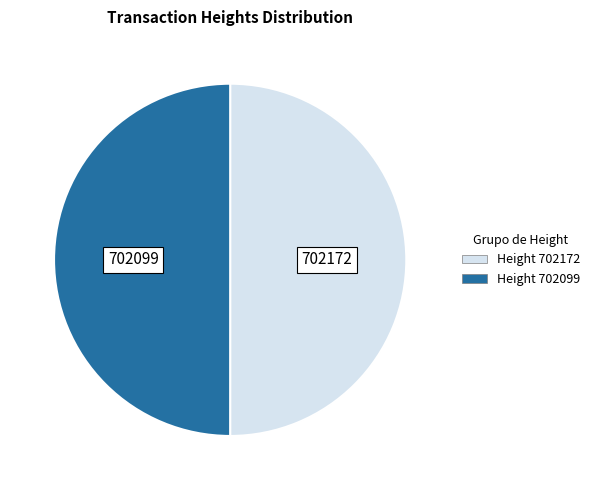

What is the ratio of the value at Height 702172 to the value at Height 702099?

1.0